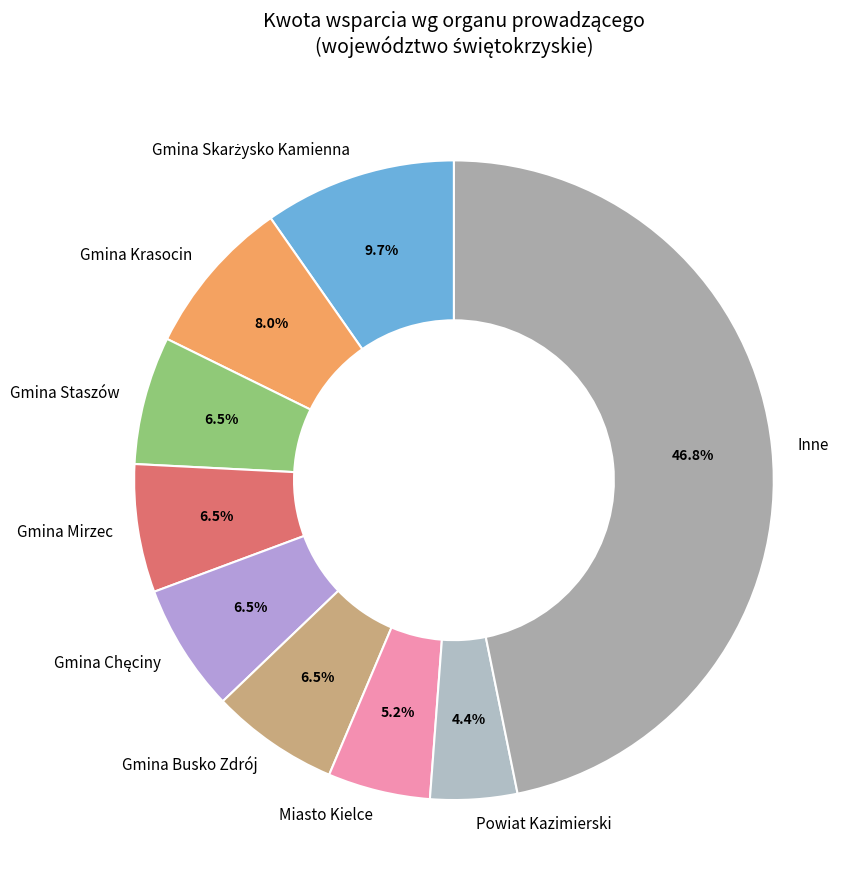

Combined, do Gmina Mirzec and Miasto Kielce account for over 50%?

No